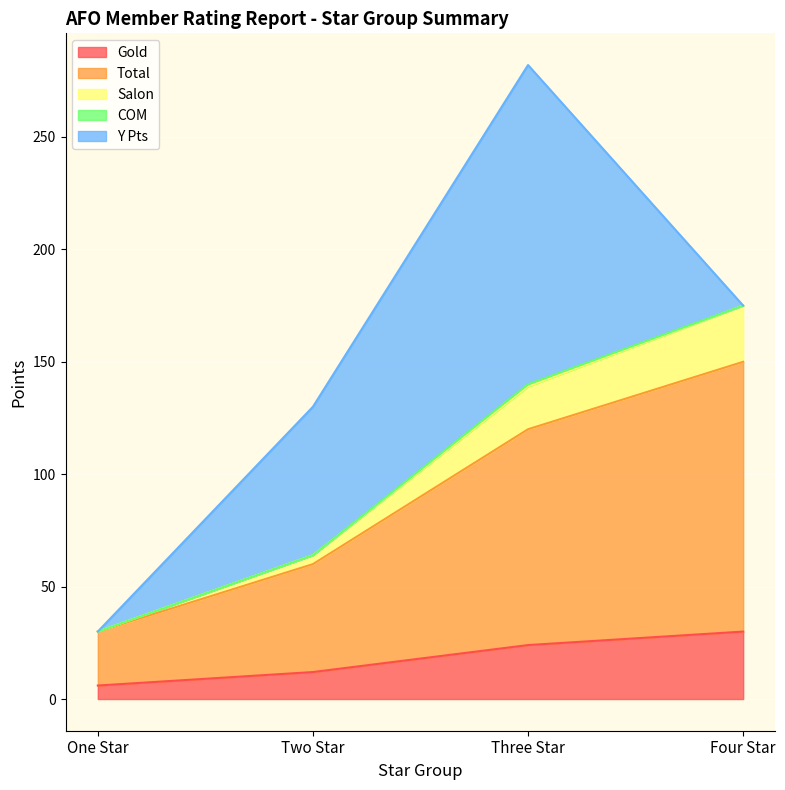

What value does the Total series have at Two Star, to the nearest 5?

60